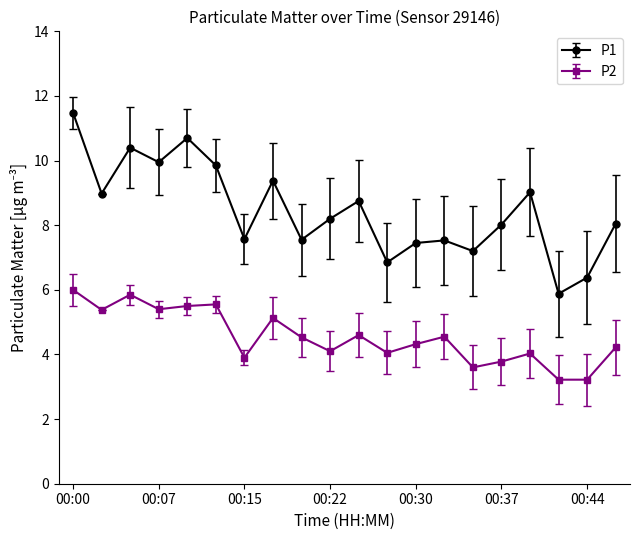

True or false: P2 and P1 intersect in this chart.

False